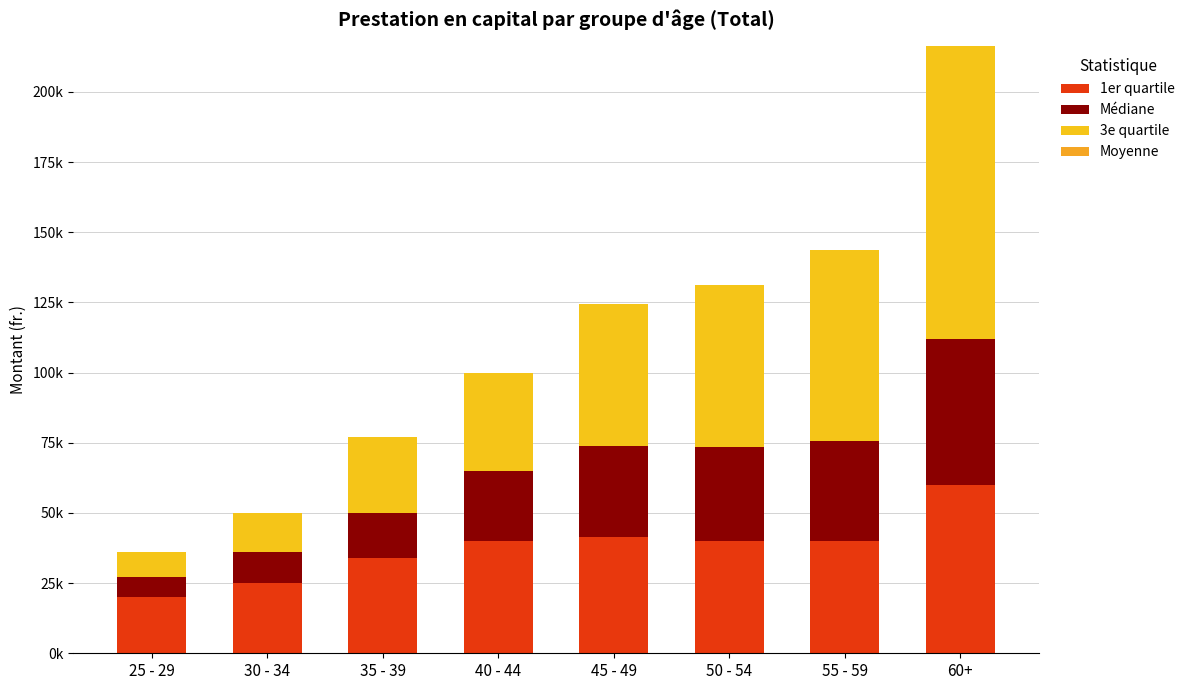

Are the bars horizontal?

No